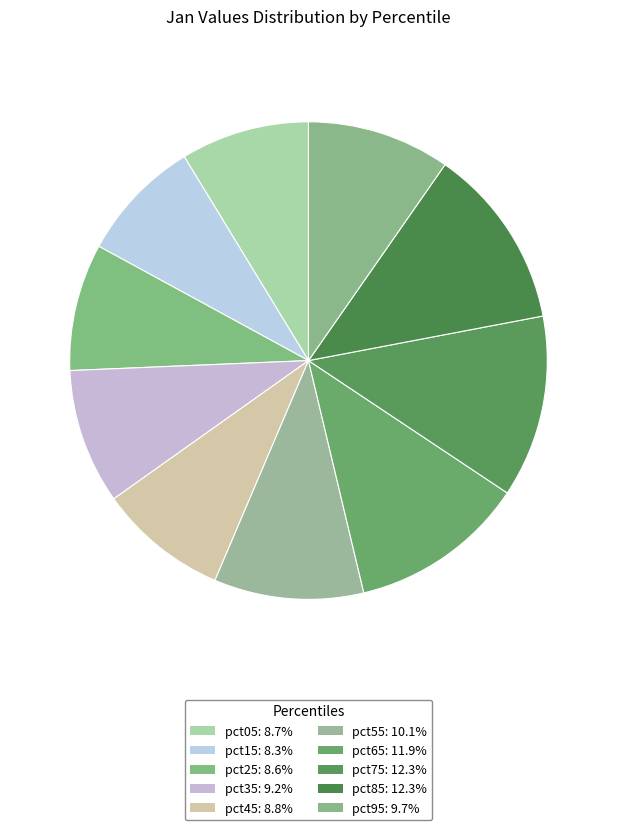

Do pct85 and pct15 together represent more than half of the pie?

No